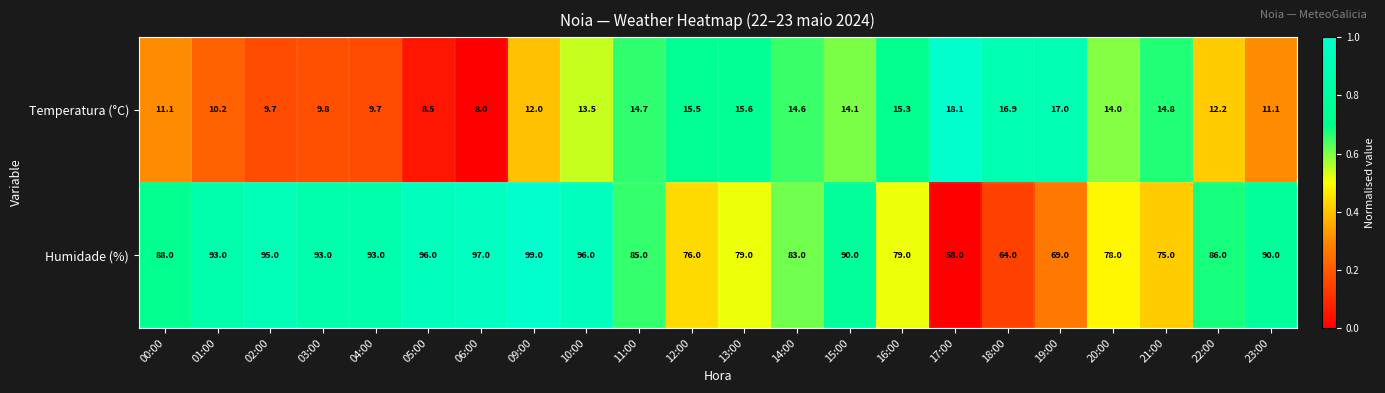

What is the difference between the maximum and minimum values in the Temperatura (°C) series?

10.1